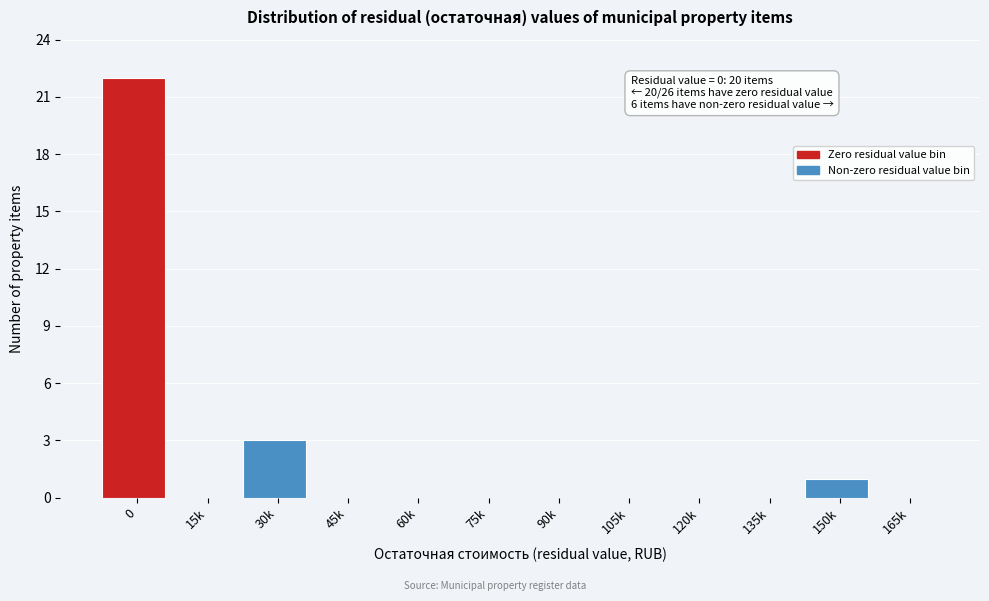

Reading left to right, transcribe all the data shown in this chart.

0=22	15k=0	30k=3	45k=0	60k=0	75k=0	90k=0	105k=0	120k=0	135k=0	150k=1	165k=0